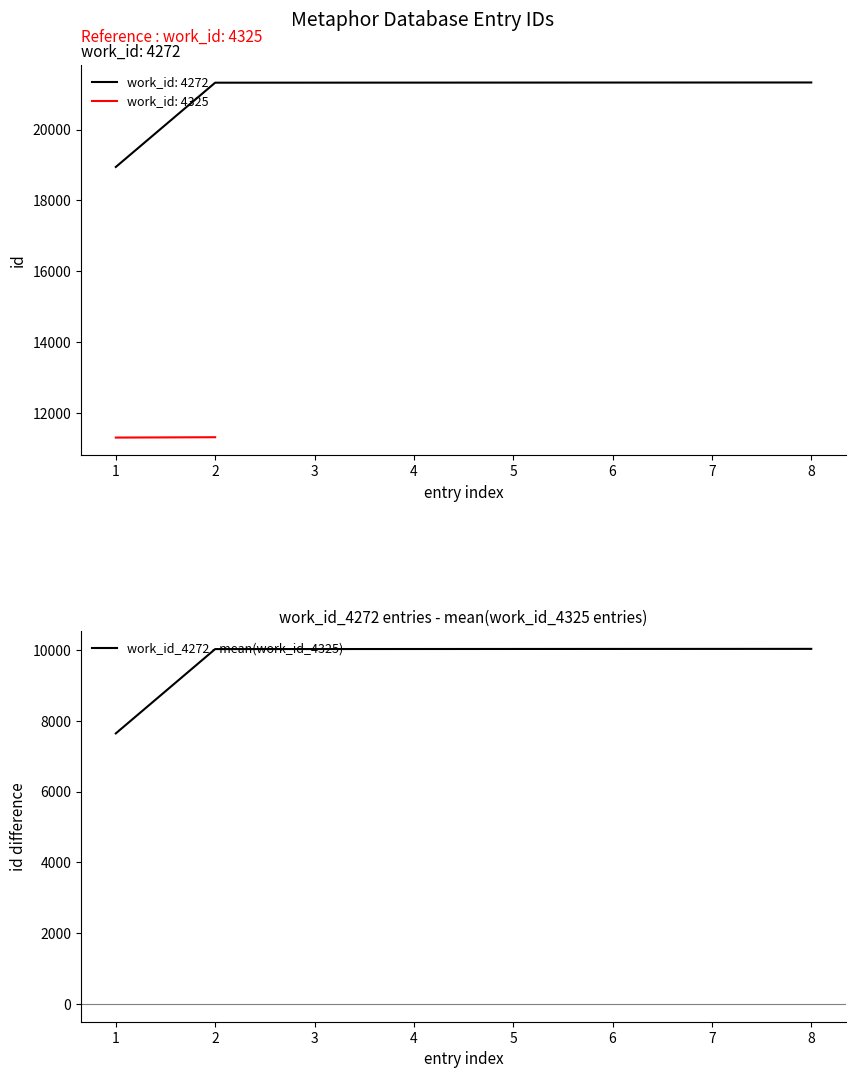

What is the change in value from 4 to 5?

+1